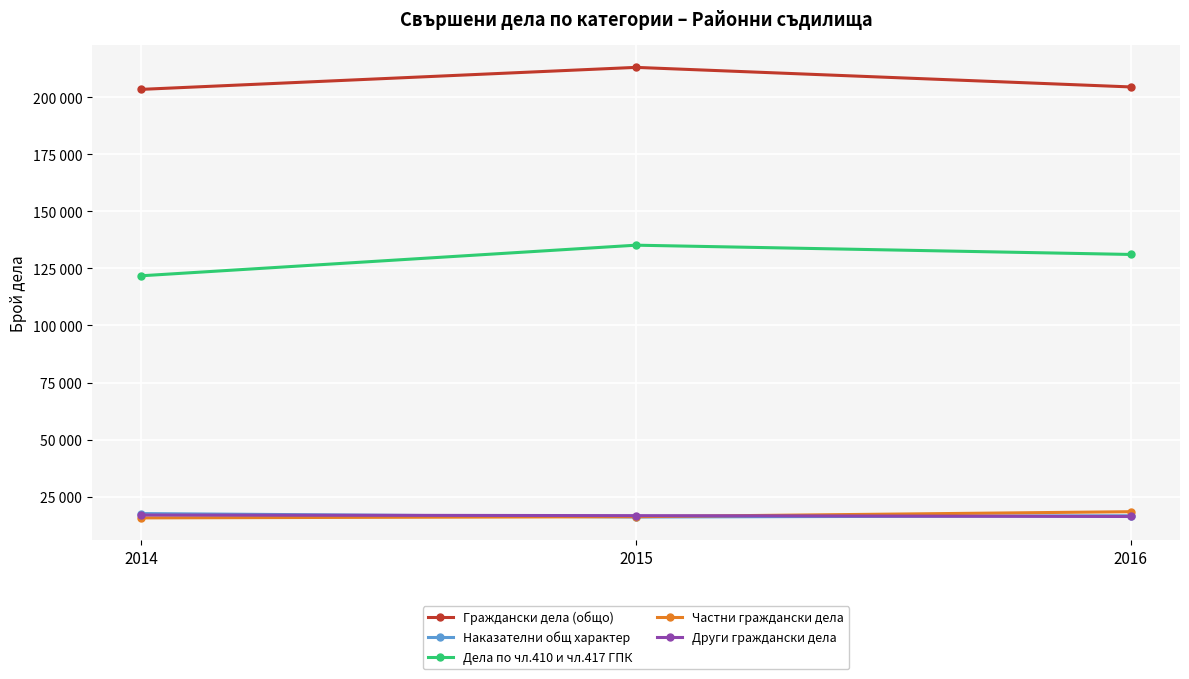

What is the difference between the maximum and second lowest values in the Наказателни общ характер series?

974